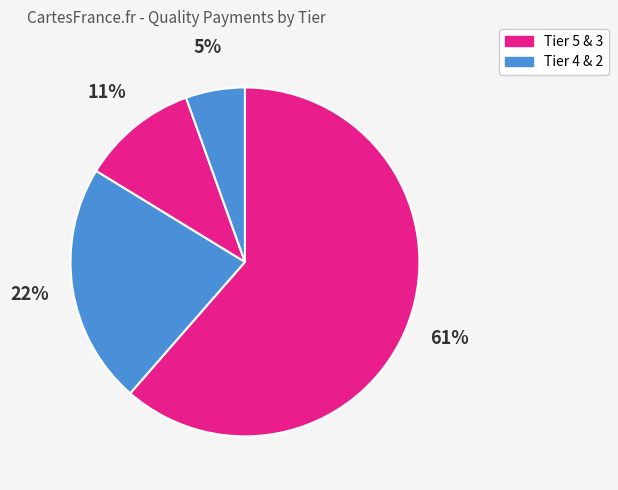

Count the number of slices in the pie.

4